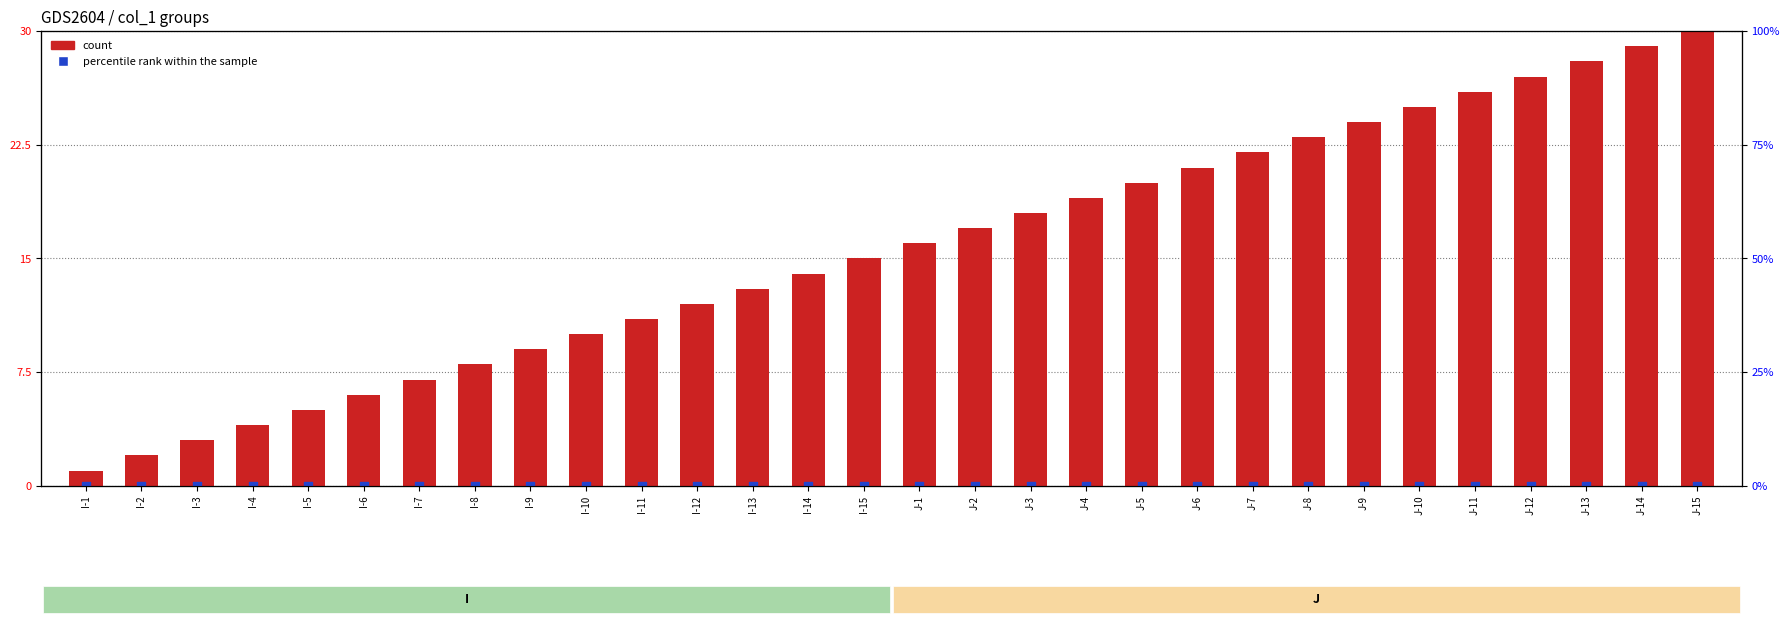

Which series has the widest spread of Y values?

count